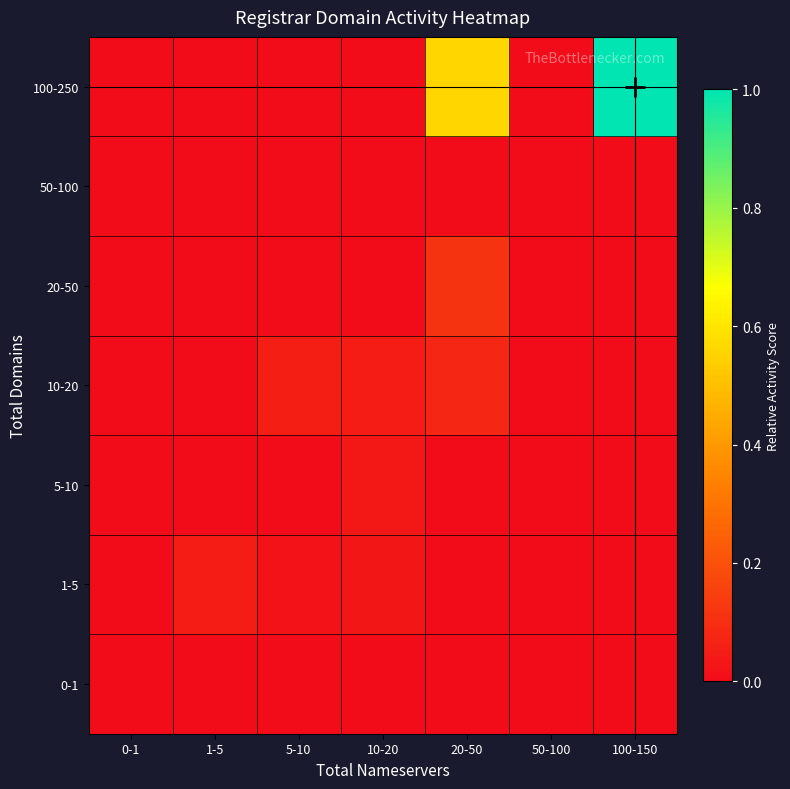

Reading left to right, extract all data points from this chart.

0-1: 0-1=0.0	1-5=0.0	5-10=0.0	10-20=0.0	20-50=0.0	50-100=0.0	100-150=0.0
1-5: 0-1=0.0	1-5=0.0	5-10=0.0	10-20=0.0	20-50=0.0	50-100=0.0	100-150=0.0
5-10: 0-1=0.0	1-5=0.0	5-10=0.0	10-20=0.0	20-50=0.0	50-100=0.0	100-150=0.0
10-20: 0-1=0.0	1-5=0.0	5-10=0.1	10-20=0.0	20-50=0.1	50-100=0.0	100-150=0.0
20-50: 0-1=0.0	1-5=0.0	5-10=0.0	10-20=0.0	20-50=0.1	50-100=0.0	100-150=0.0
50-100: 0-1=0.0	1-5=0.0	5-10=0.0	10-20=0.0	20-50=0.0	50-100=0.0	100-150=0.0
100-250: 0-1=0.0	1-5=0.0	5-10=0.0	10-20=0.0	20-50=0.6	50-100=0.0	100-150=1.0